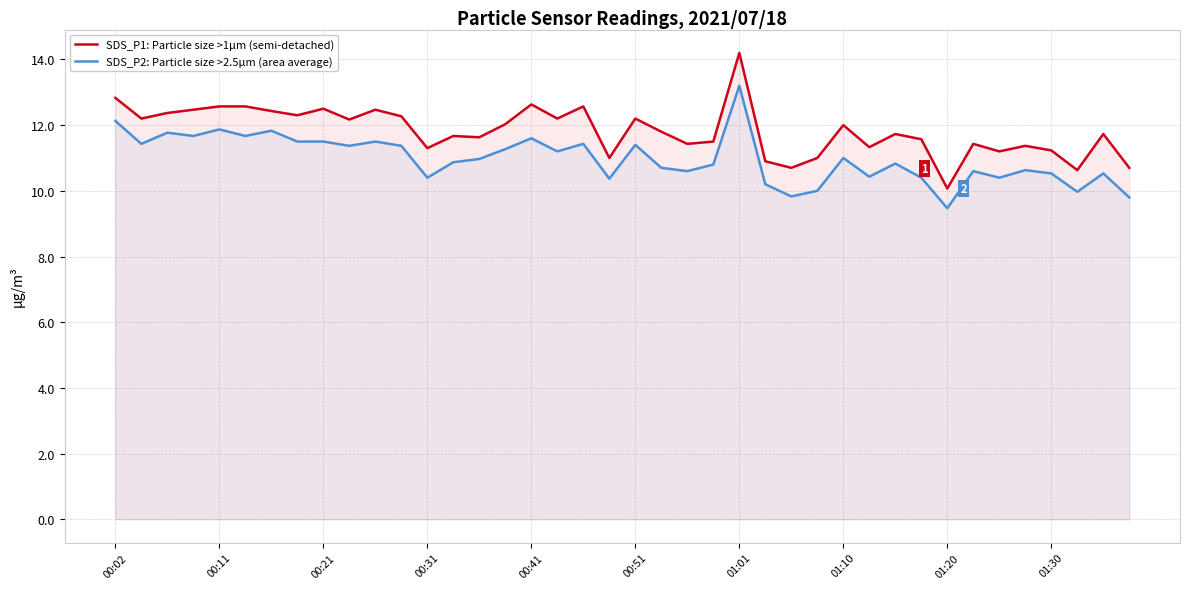

How many interior local valleys does the SDS_P2: Particle size >2.5µm (area average) series have?

13